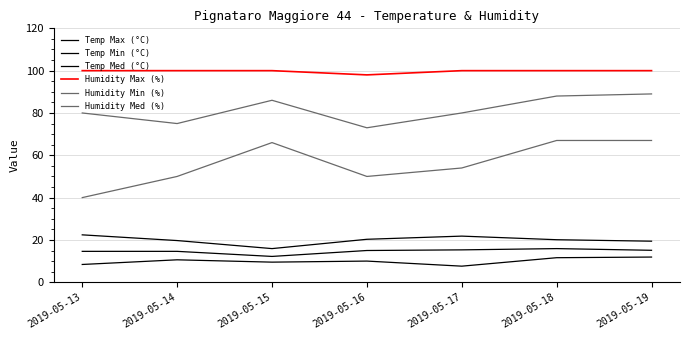

Reading left to right, extract all data points from this chart.

Temp Max (°C): 22.4	19.7	15.9	20.3	21.8	20.1	19.4
Temp Min (°C): 8.4	10.6	9.5	10.0	7.6	11.6	11.9
Temp Med (°C): 14.6	14.6	12.2	15.0	15.3	15.9	15.1
Humidity Max (%): 100.0	100.0	100.0	98.0	100.0	100.0	100.0
Humidity Min (%): 40.0	50.0	66.0	50.0	54.0	67.0	67.0
Humidity Med (%): 80.0	75.0	86.0	73.0	80.0	88.0	89.0